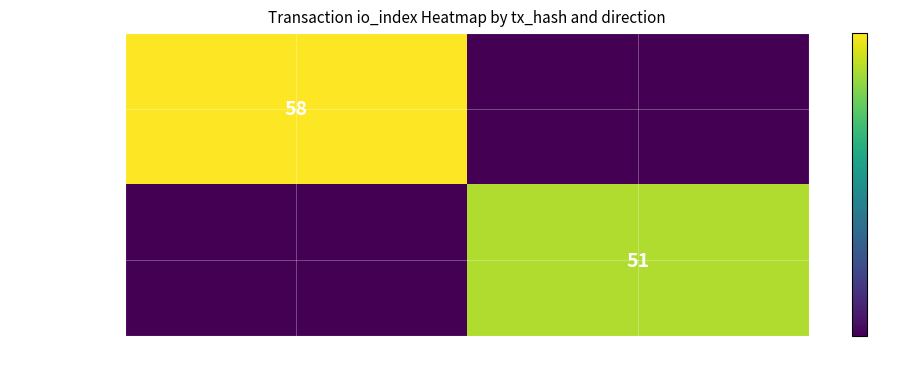

Is the value of b8b7a0ae5616… at 1 greater than the value of b51b2371acbf… at -1?

No